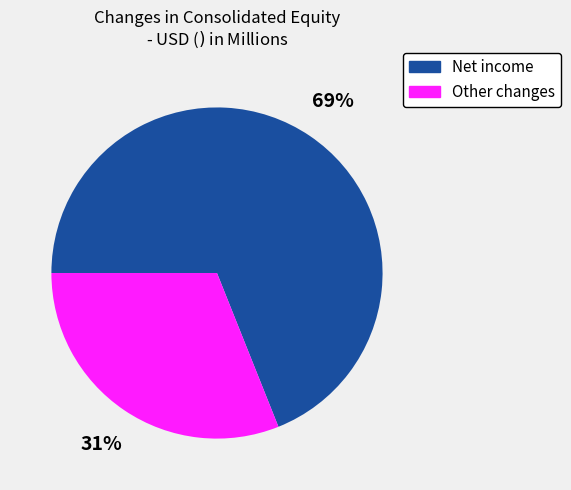

Which category has the smallest portion of the pie?

Other changes